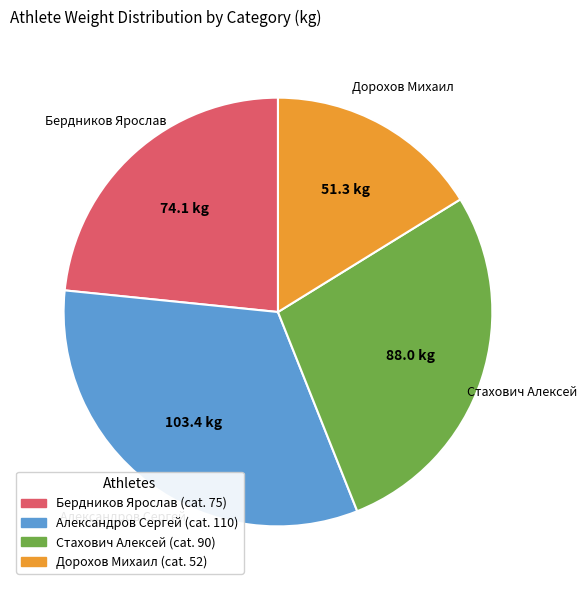

Rank the categories by value from highest to lowest.

Александров Сергей, Стахович Алексей, Бердников Ярослав, Дорохов Михаил